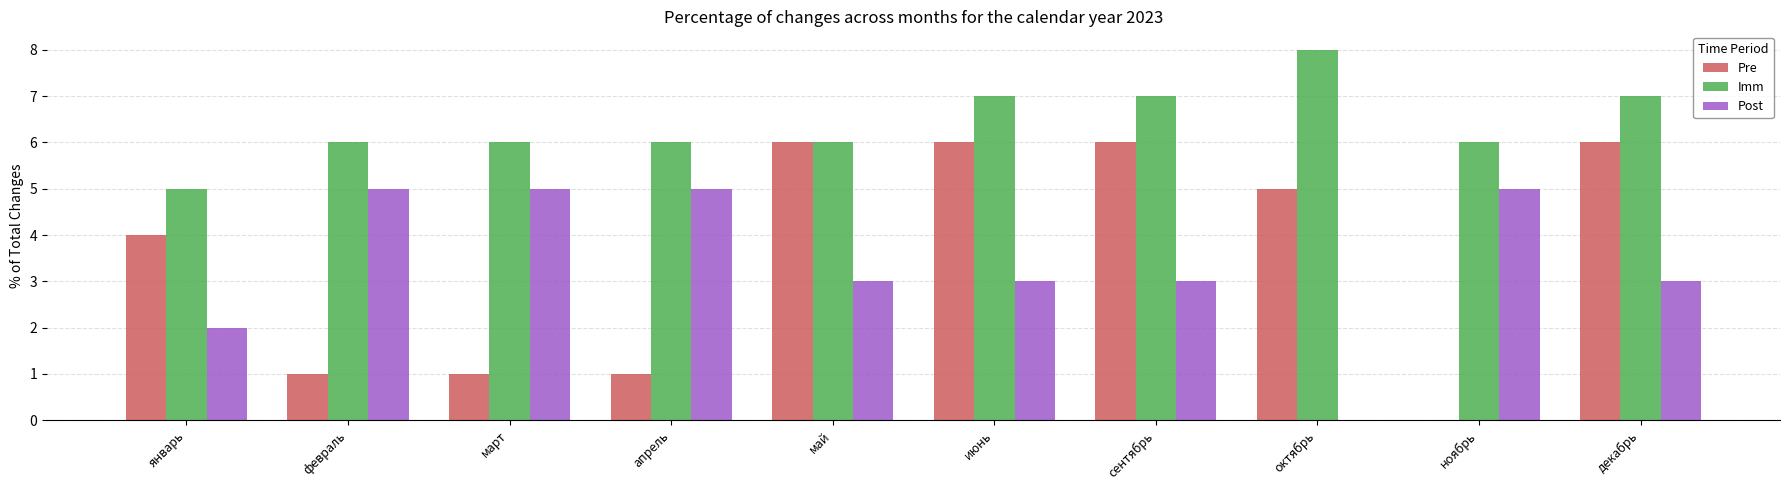

How many series are shown in this chart?

3